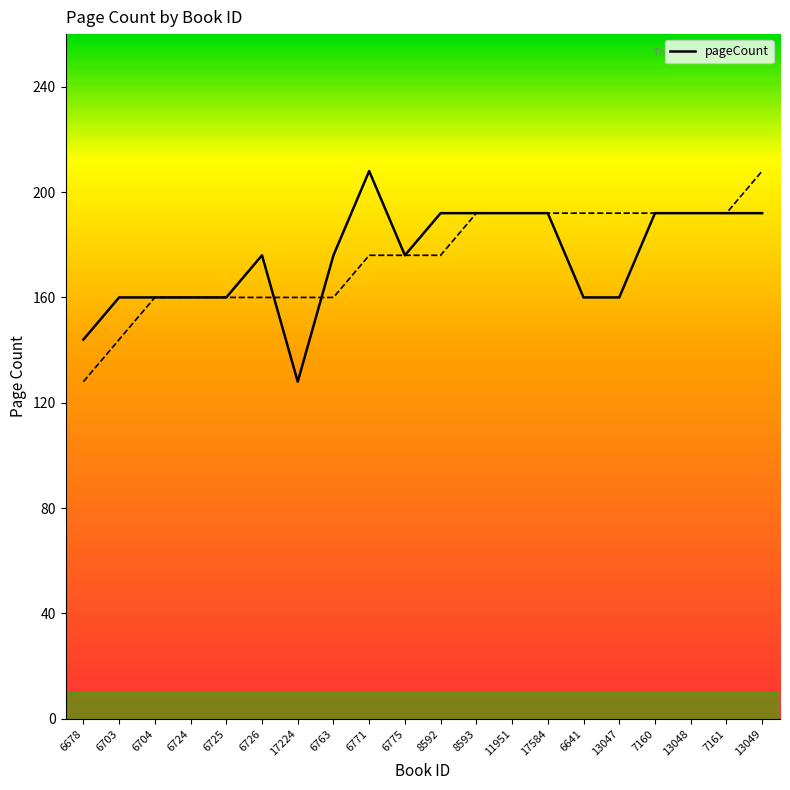

What is the difference between the second highest and second lowest values?

48